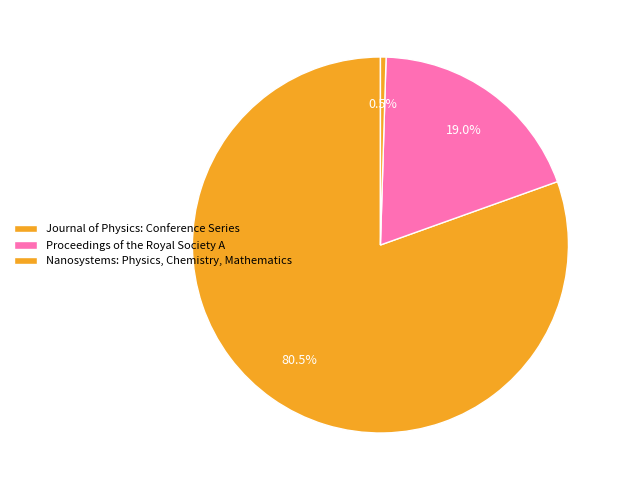

To the nearest percent, what percentage of the pie is Proceedings of the Royal Society A?

19%